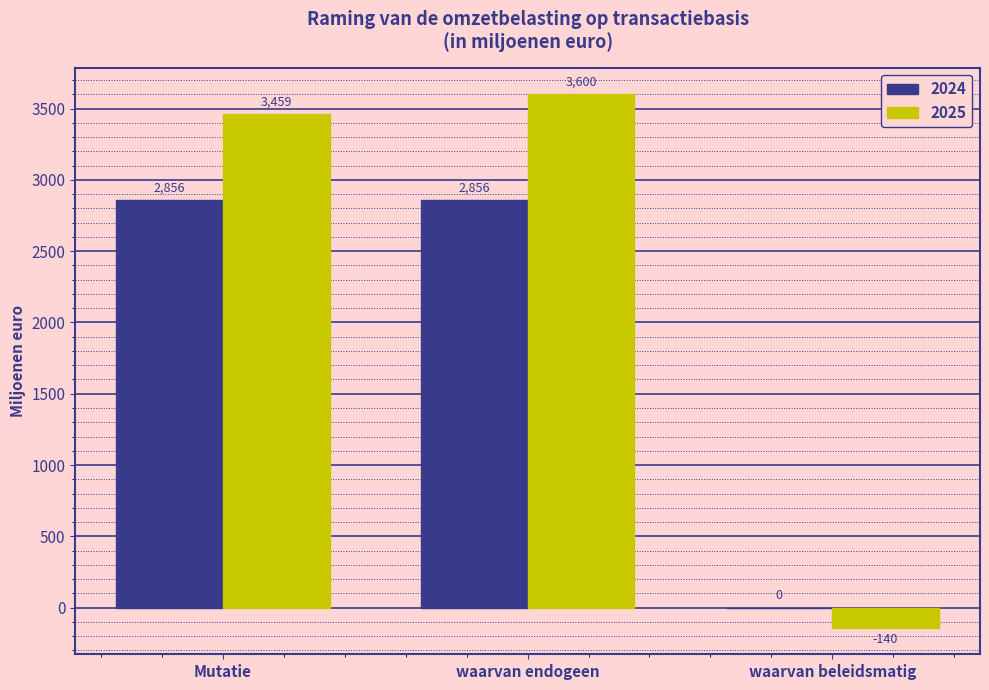

What value does the 2025 series have at waarvan endogeen, to the nearest 100?

3600